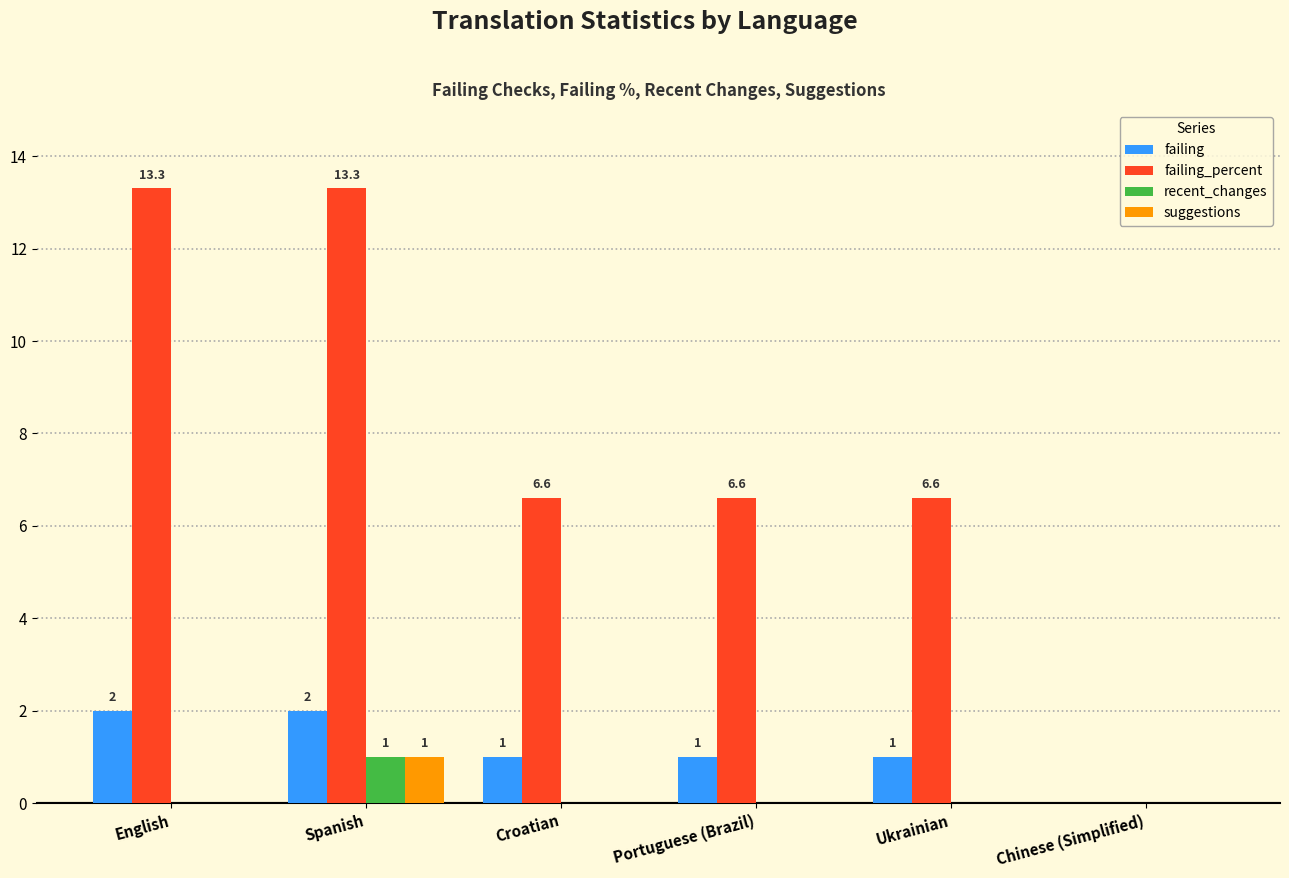

Which series changed the most between Portuguese (Brazil) and Chinese (Simplified)?

failing_percent